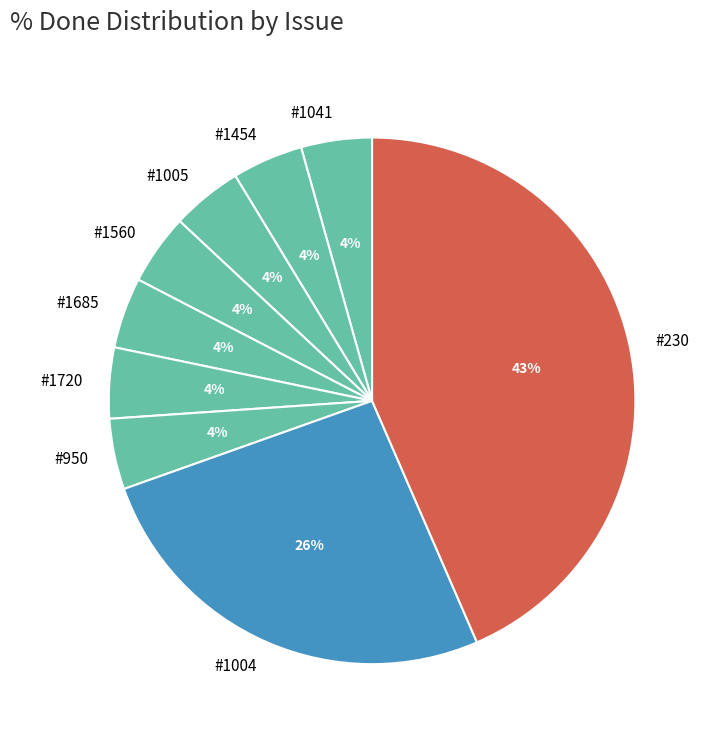

Which category has the biggest portion of the pie?

#230